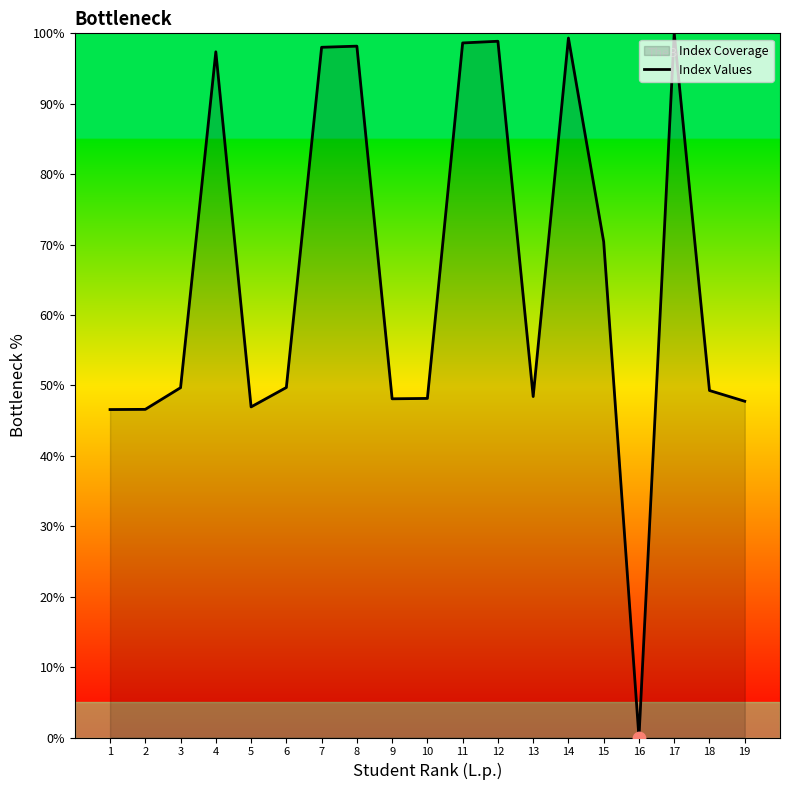

Approximately how many times larger is the value at 5 compared to 14?

0.5